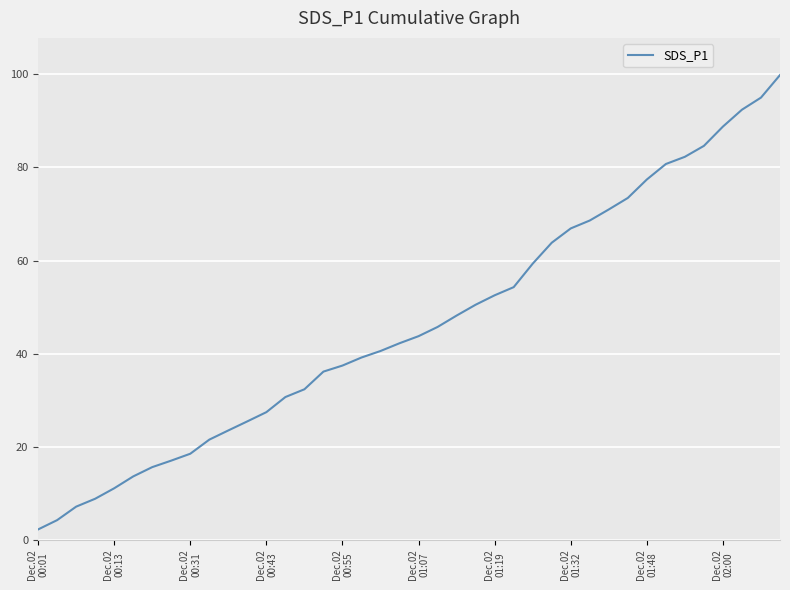

What is the smallest value displayed?

2.2